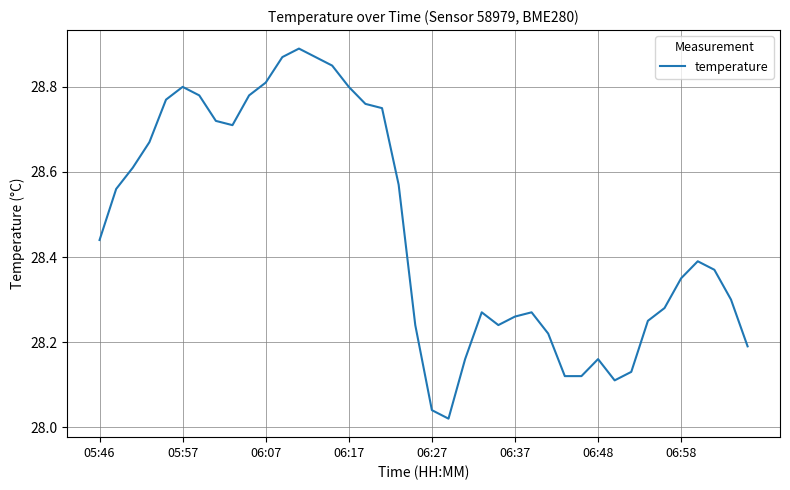

What is the difference between the maximum and minimum values?

0.9